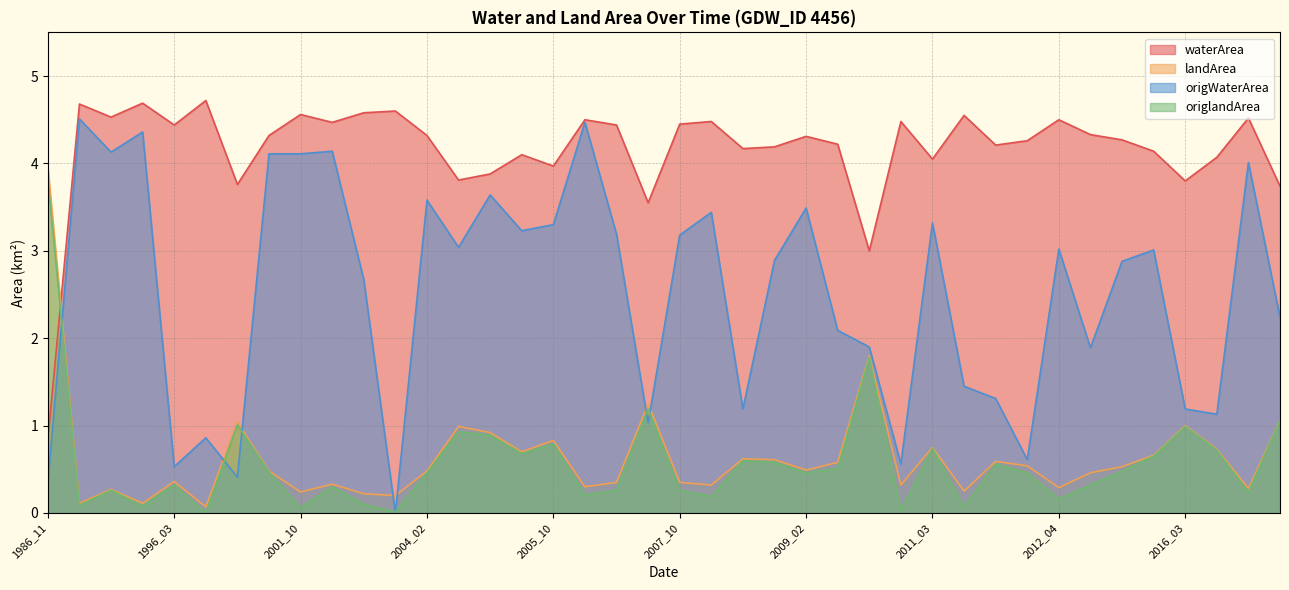

What are all the series names shown in the legend?

waterArea, landArea, origWaterArea, origlandArea